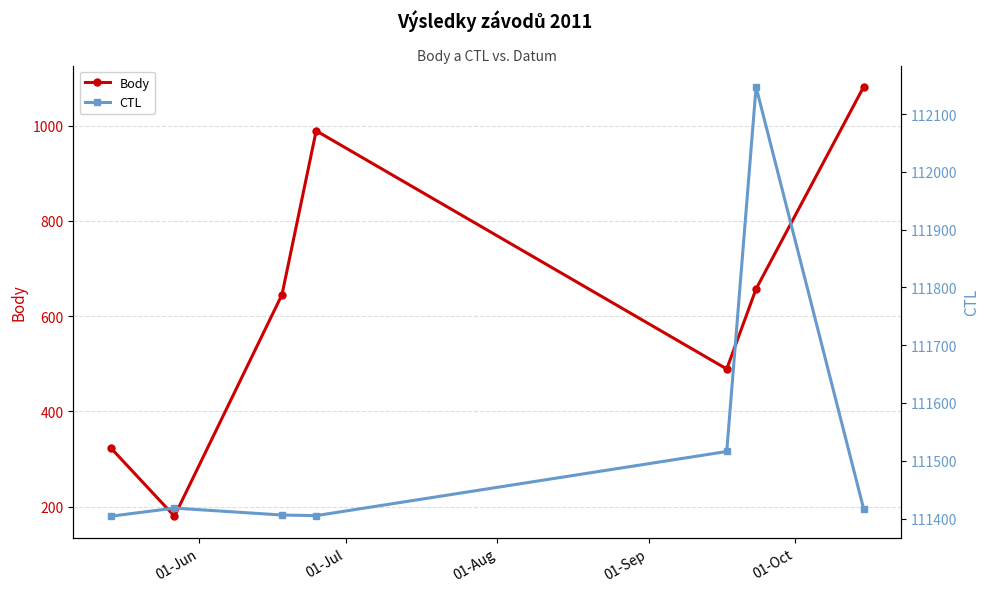

What is the value of the Body point at the 7th from the left?

1081